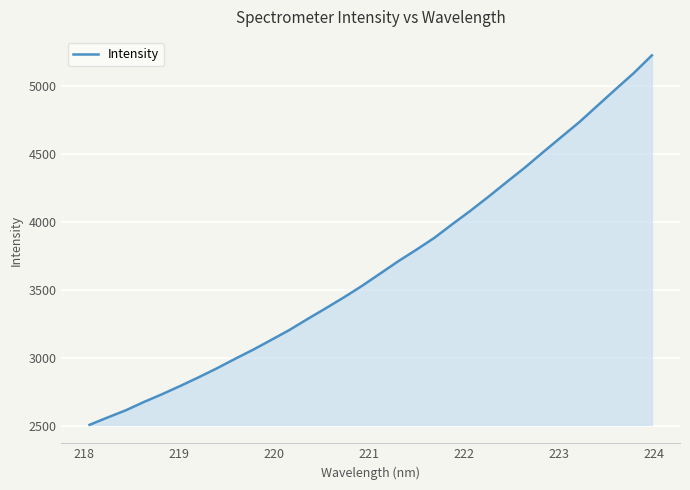

What is the maximum value shown in the chart?

5227.8